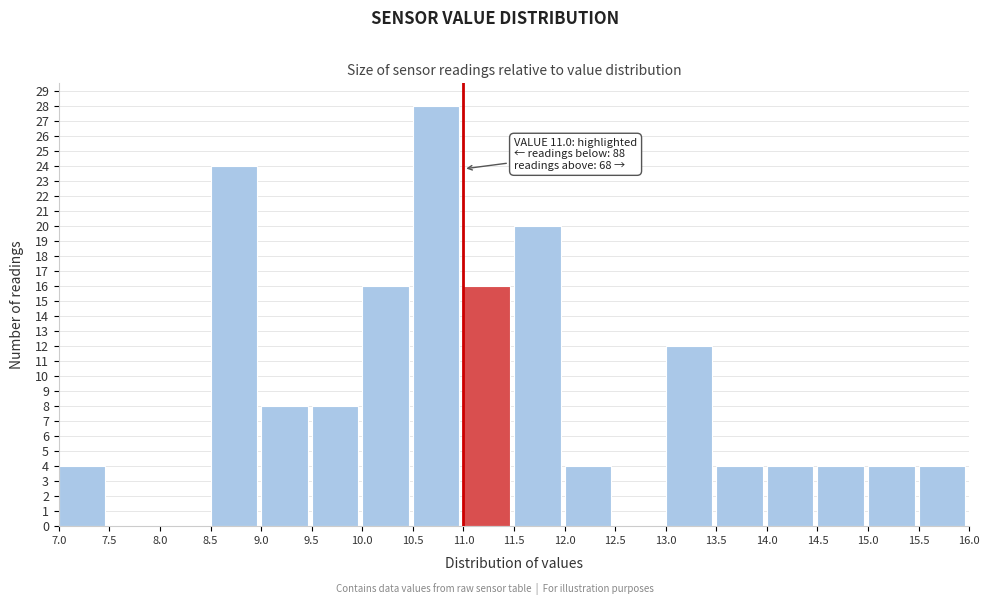

Over which range of the x-axis is the bar tallest?

10.5 to 11.0